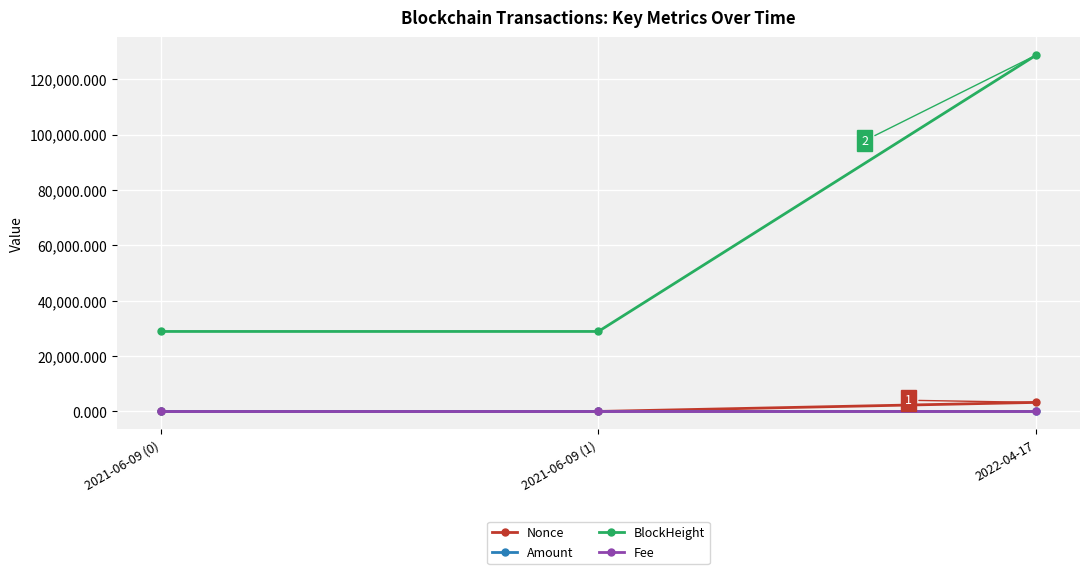

What is the label of the 2nd point from the right?

2021-06-09 (1)